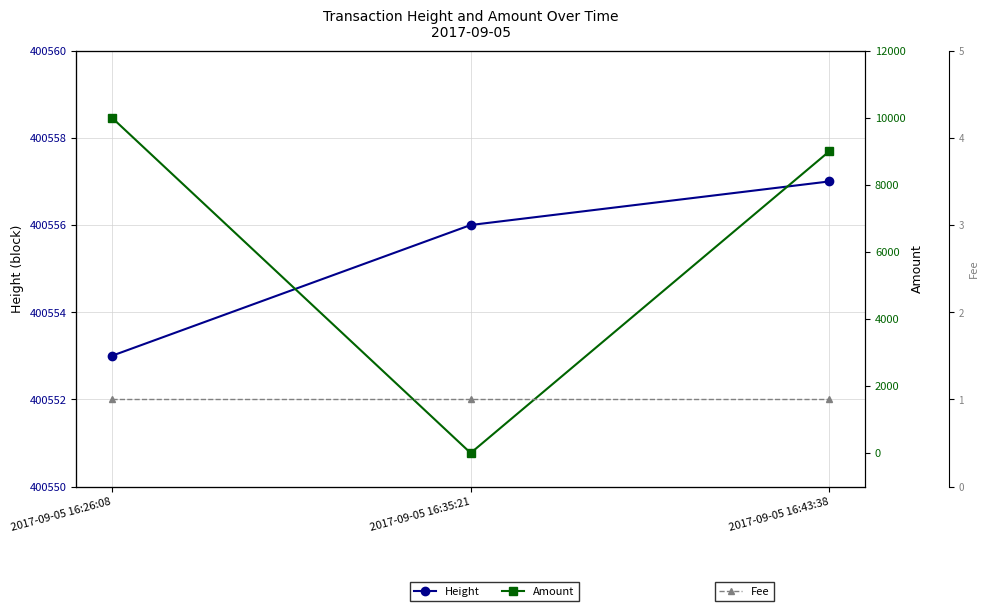

How many positive values does the Amount series have?

2